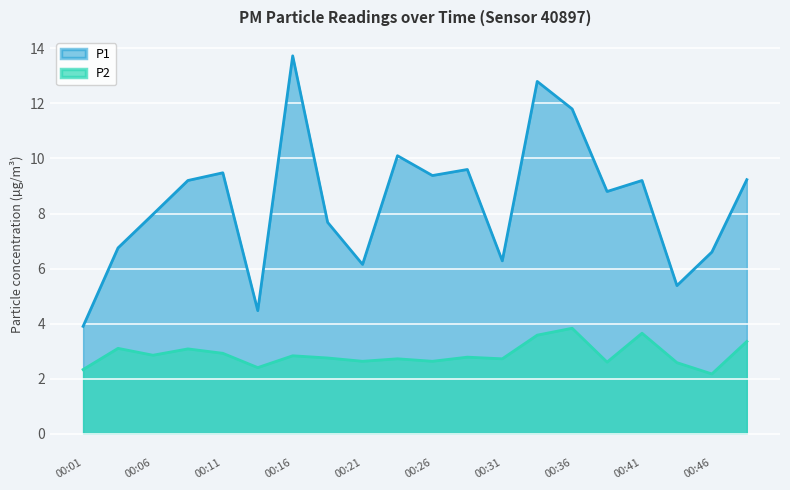

What is the difference between the second highest and second lowest values in the P2 series?

1.3